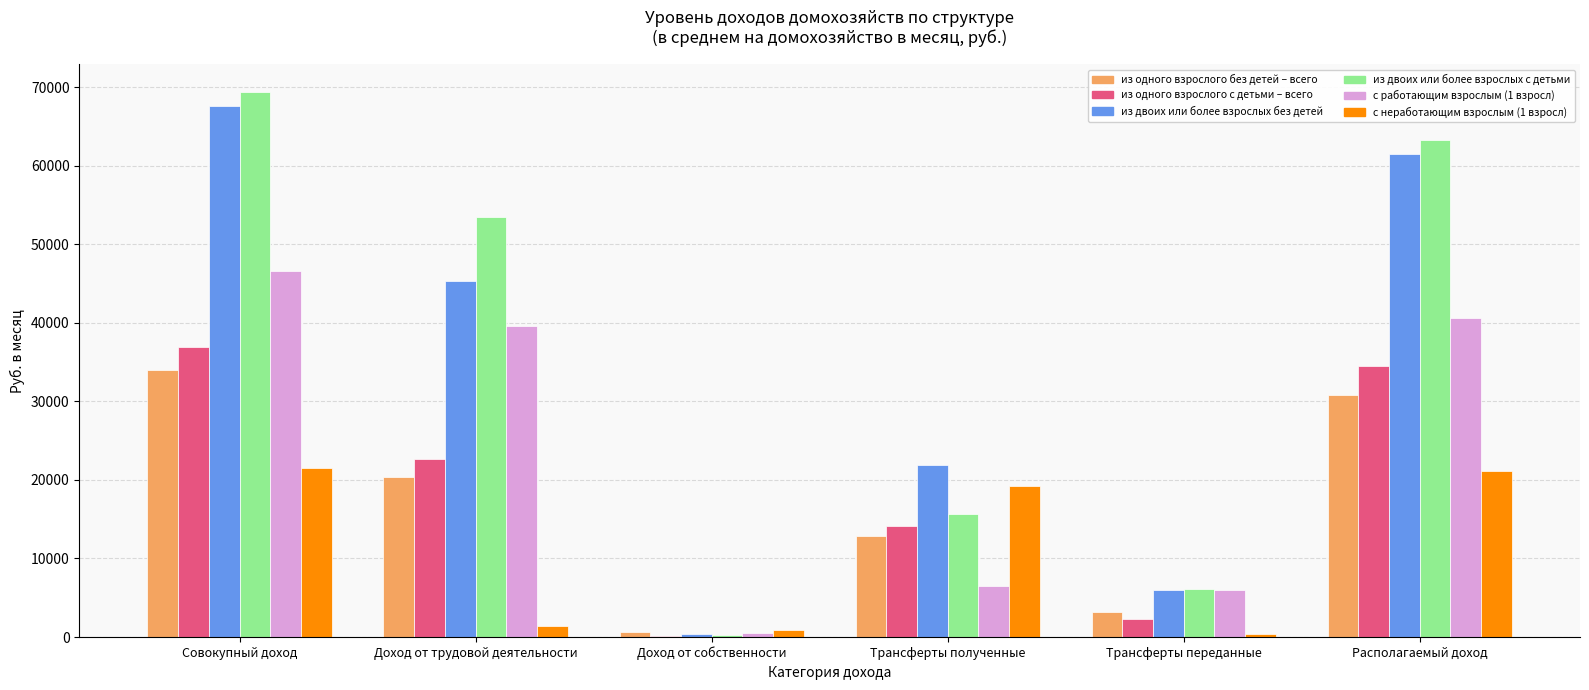

Is it true that с неработающим взрослым (1 взросл) equals 21133.1 at Располагаемый доход?

True